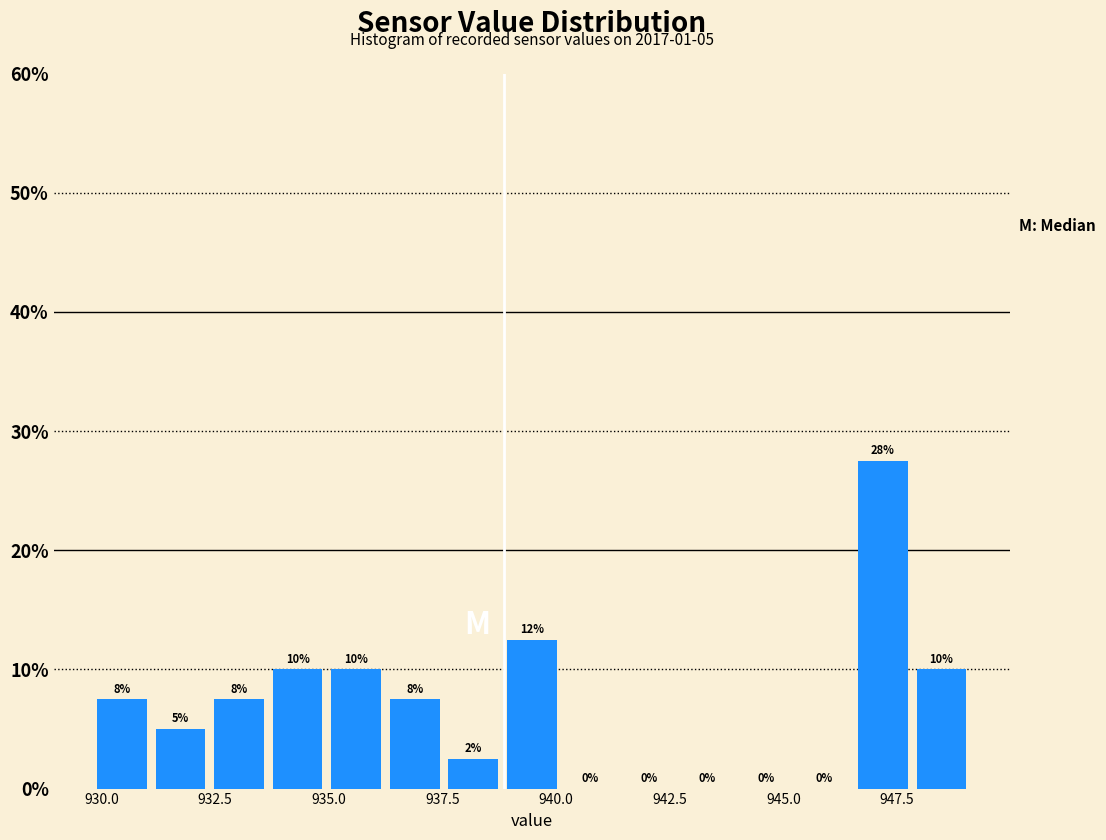

Around what value on the x-axis is the tallest bar? Give the approximate position of its centre, as read against the axis.

947.0